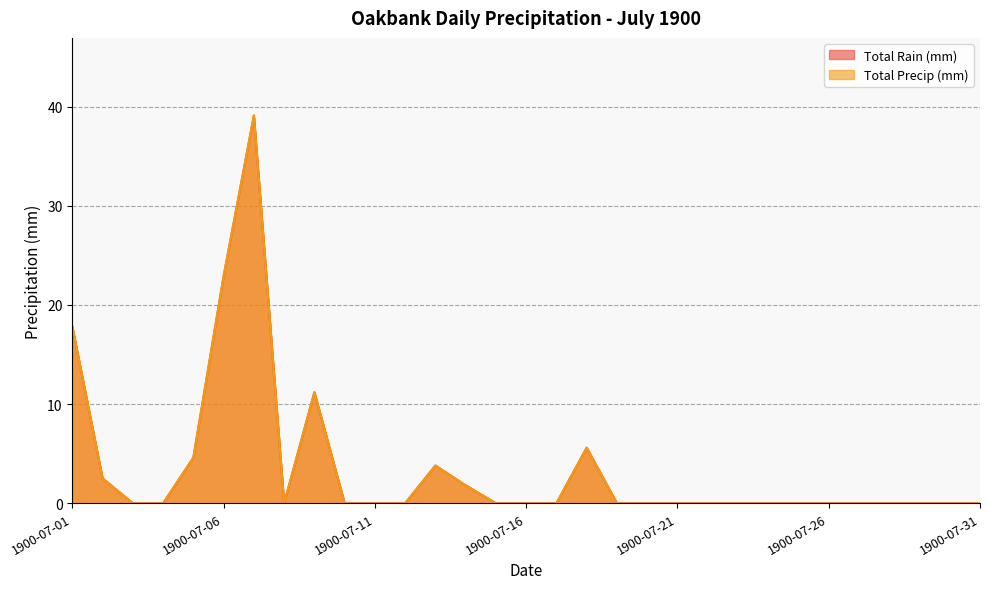

True or false: Total Rain (mm) and Total Precip (mm) cross at least once.

False